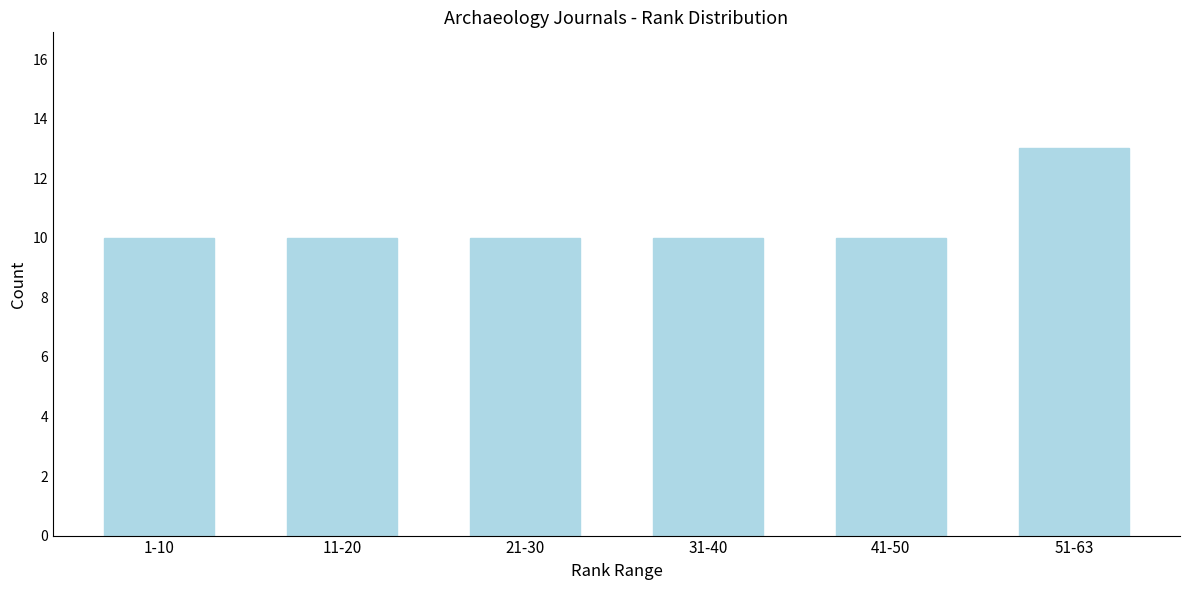

Reading left to right, transcribe all the data shown in this chart.

10	10	10	10	10	13